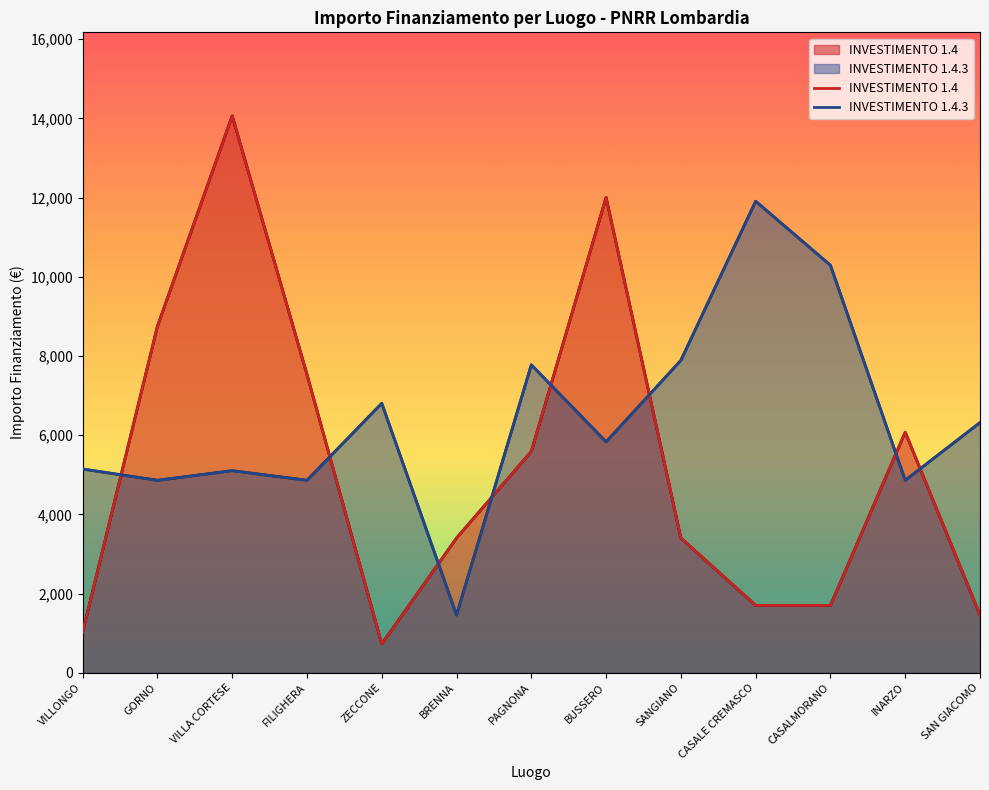

Reading left to right, what are all the values shown in this chart?

INVESTIMENTO 1.4: 1029	8748	14063	7533	729	3402	5589	12005	3402	1701	1701	6075	1458
INVESTIMENTO 1.4.3: 5145	4860	5103	4860	6804	1458	7776	5831	7889	11907	10290	4860	6318